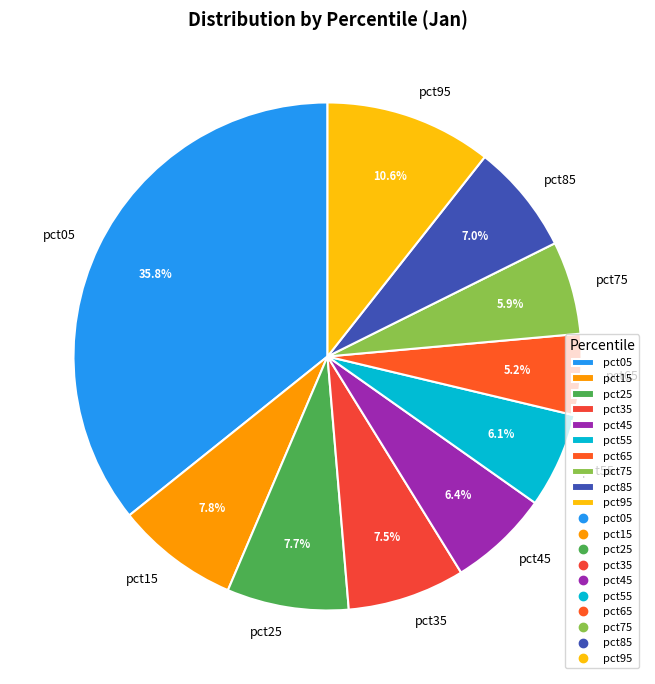

Count the number of slices in the pie.

10